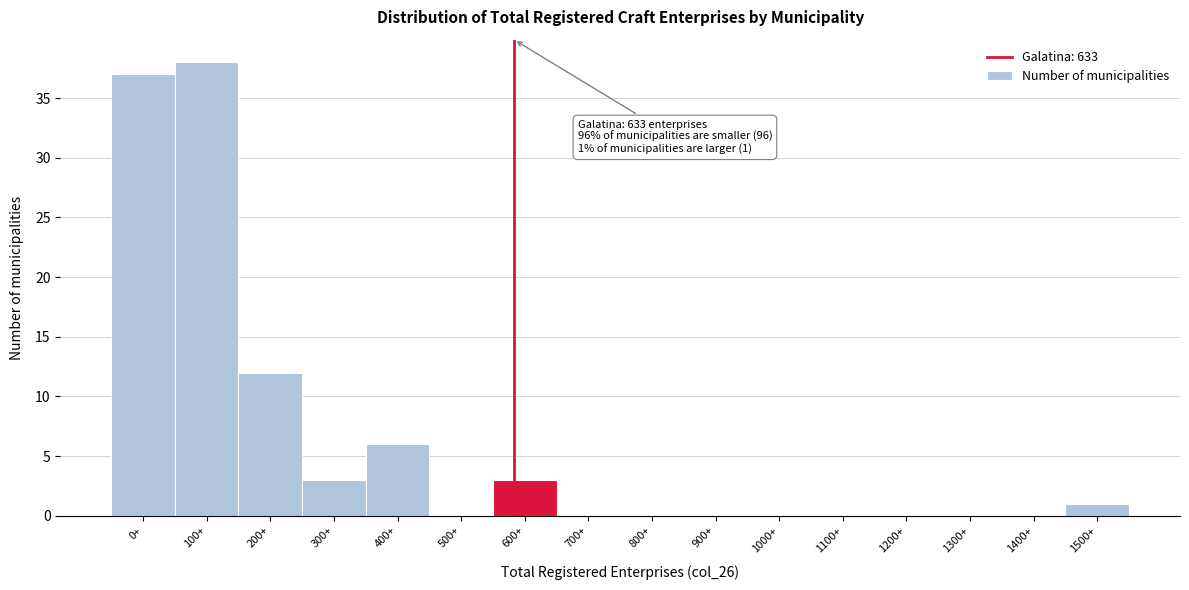

Reading left to right, what are all the values shown in this chart?

0+=37	100+=38	200+=12	300+=3	400+=6	500+=0	600+=3	700+=0	800+=0	900+=0	1000+=0	1100+=0	1200+=0	1300+=0	1400+=0	1500+=1